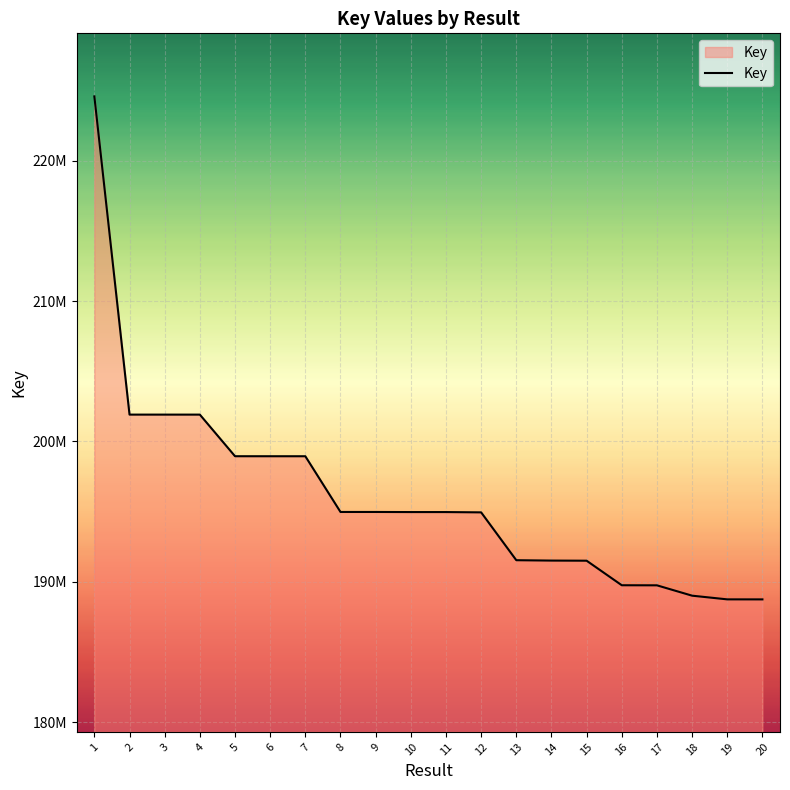

Does the chart display data point markers on the line(s)?

No